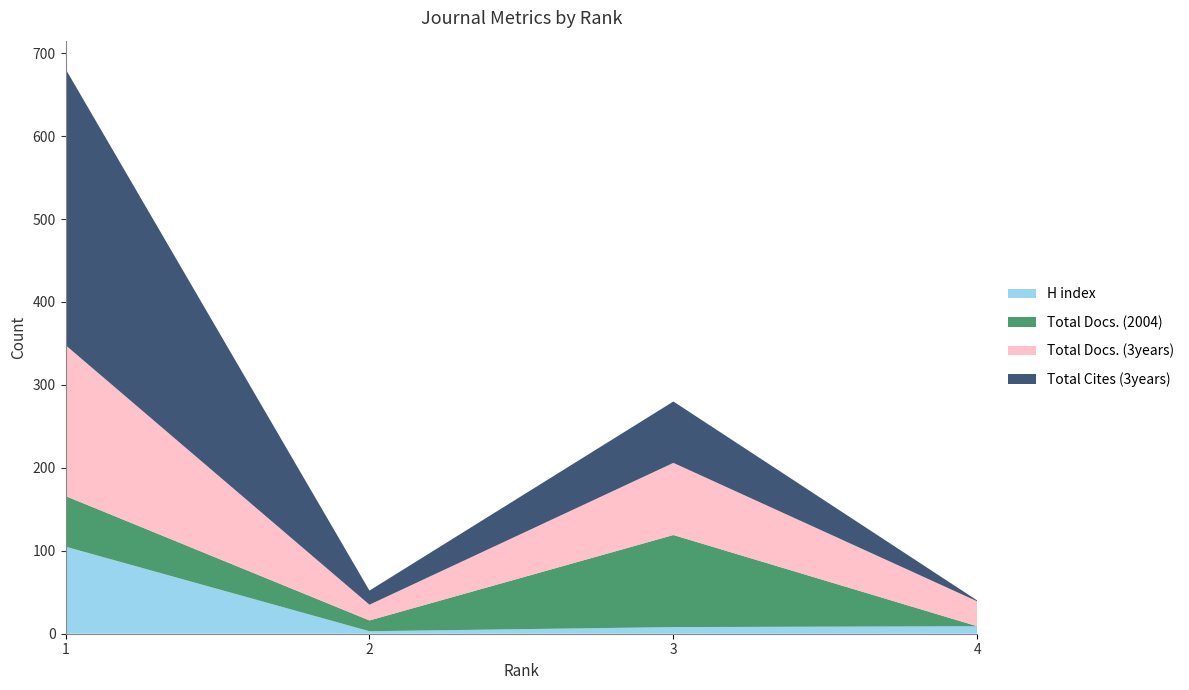

Reading left to right, what are all the values shown in this chart?

H index: 1=105	2=3	3=8	4=9
Total Docs. (2004): 1=61	2=13	3=111	4=0
Total Docs. (3years): 1=182	2=19	3=87	4=30
Total Cites (3years): 1=333	2=17	3=74	4=1